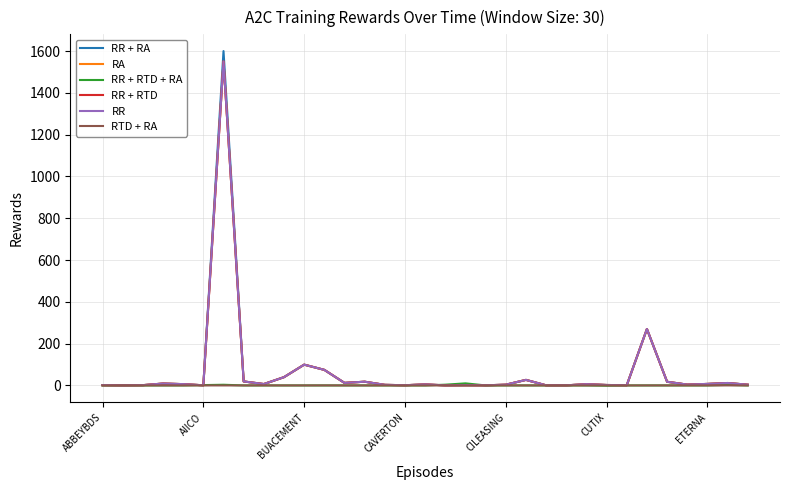

Which series has the widest spread of values?

RR + RA